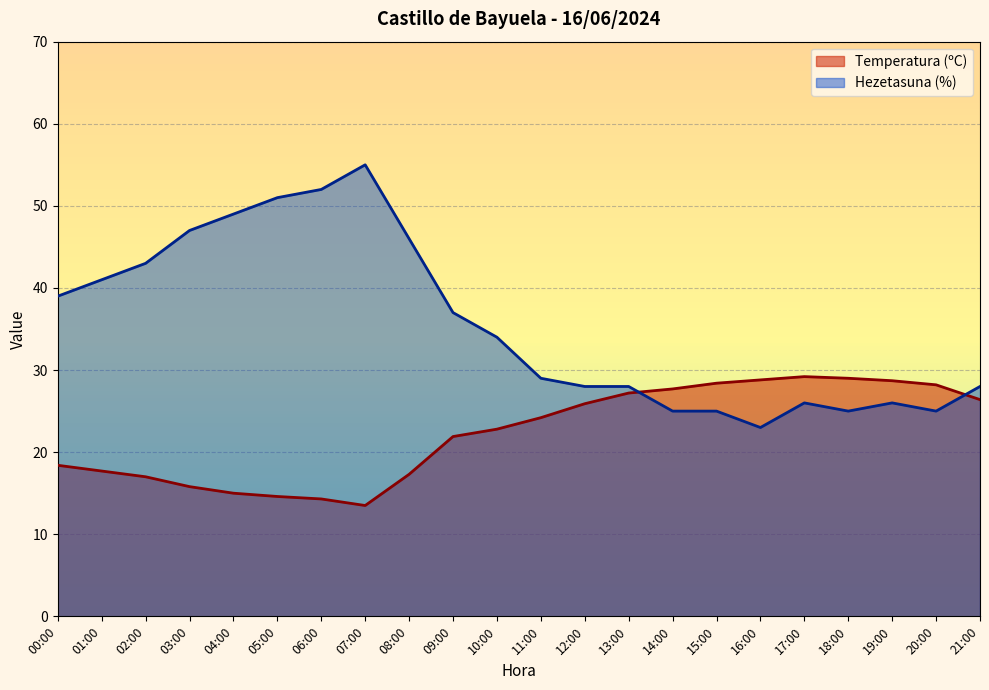

After their last crossing, which series has the higher values: Temperatura (ºC) or Hezetasuna (%)?

Hezetasuna (%)